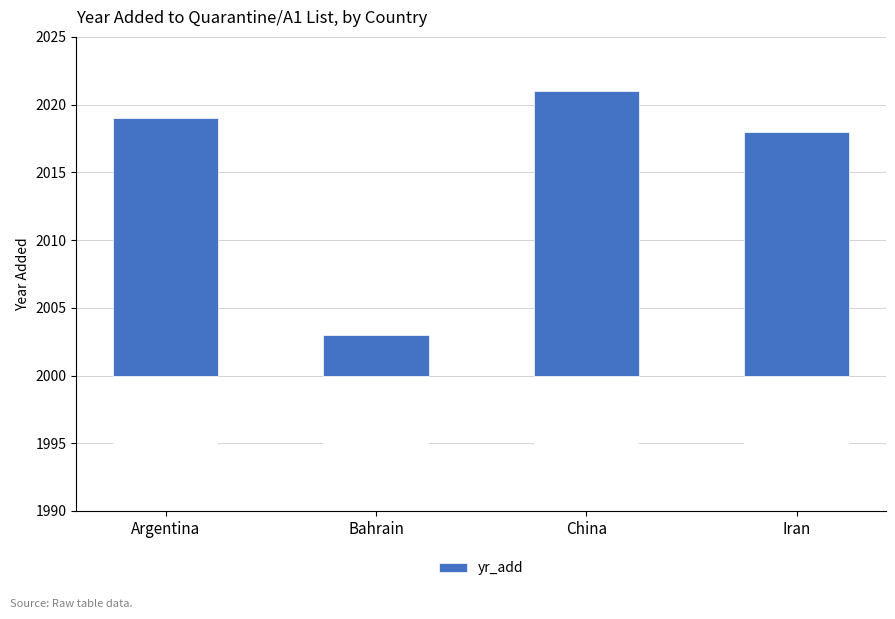

Is it true that the value at Argentina is 8?

False